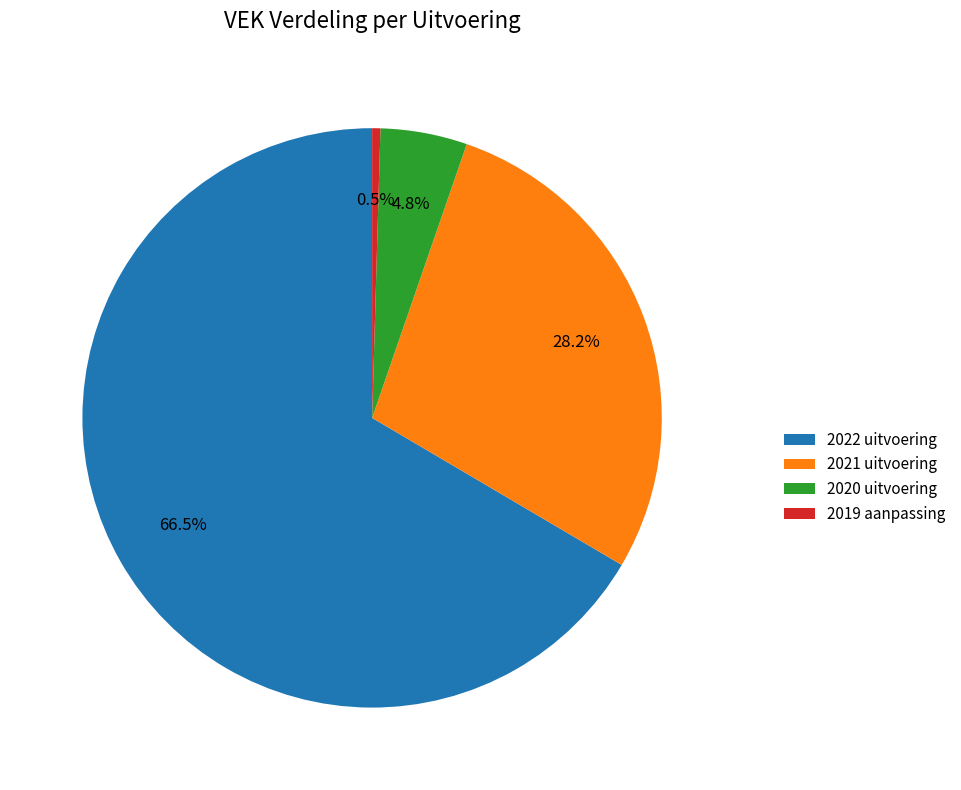

True or false: 2021 uitvoering accounts for 38% of the total.

False